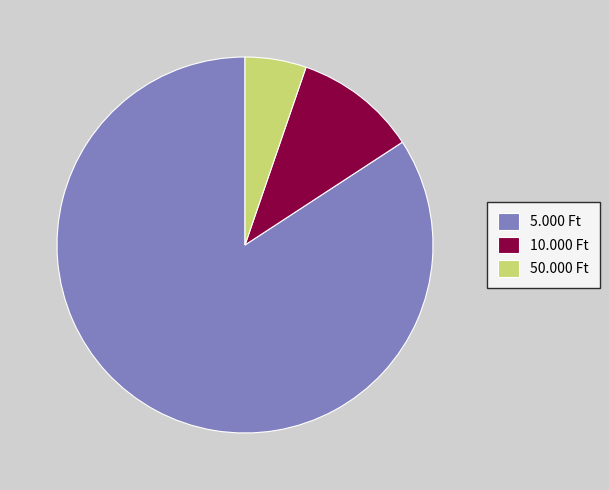

The 5.000 Ft slice represents 84% of the pie. True or false?

True